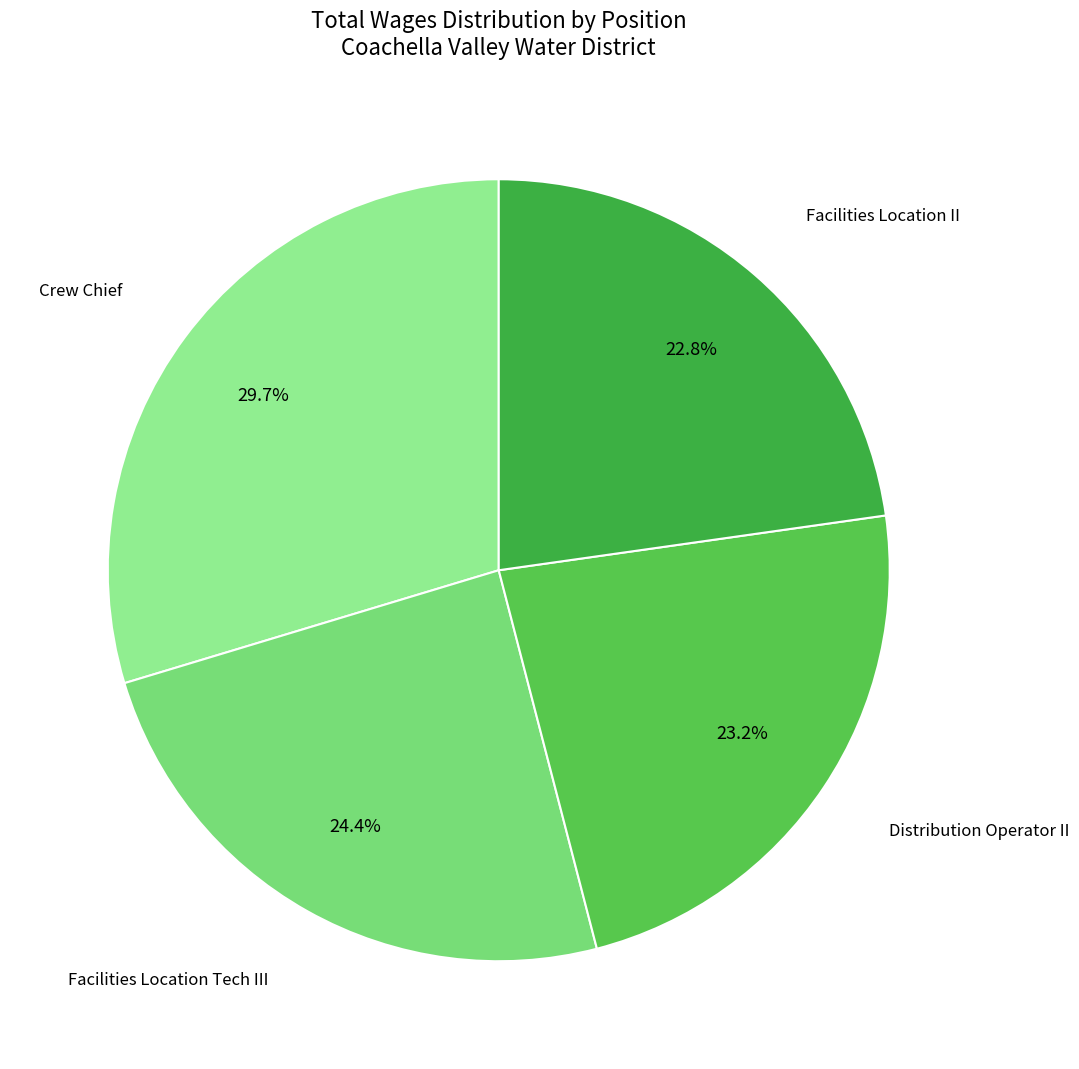

What percentage do Facilities Location II and Crew Chief together represent?

52.4%